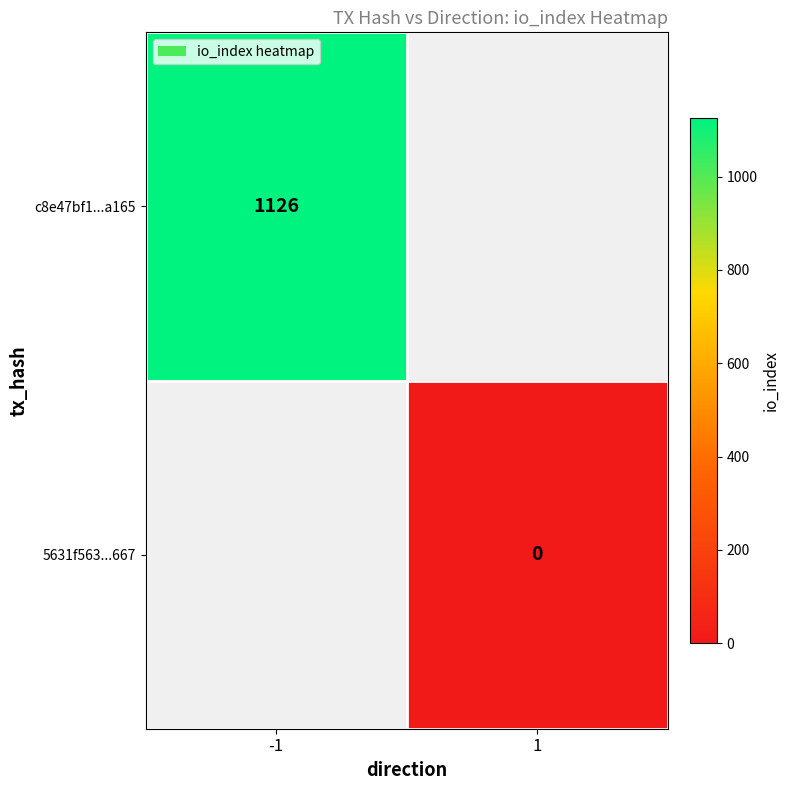

True or false: c8e47bf1...a165 has a value of 1126 at -1.

True